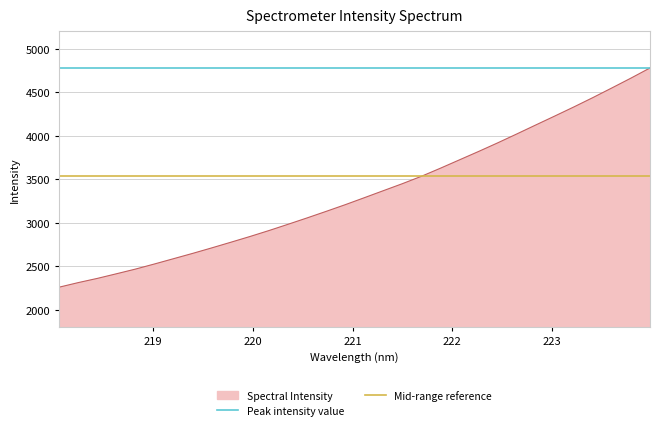

Does the chart display data point markers on the line(s)?

No